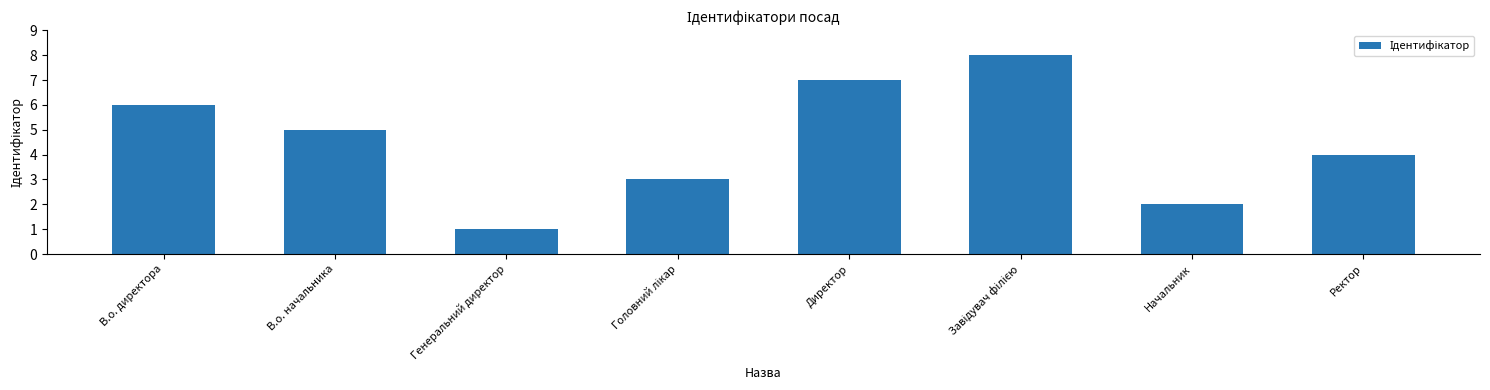

Are the bars grouped side by side (vs. stacked)?

No